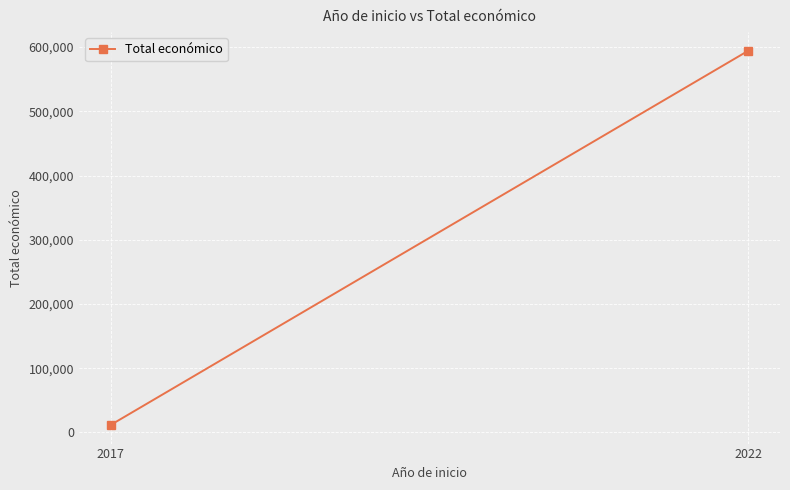

At which category does the chart reach its minimum across all series?

2017